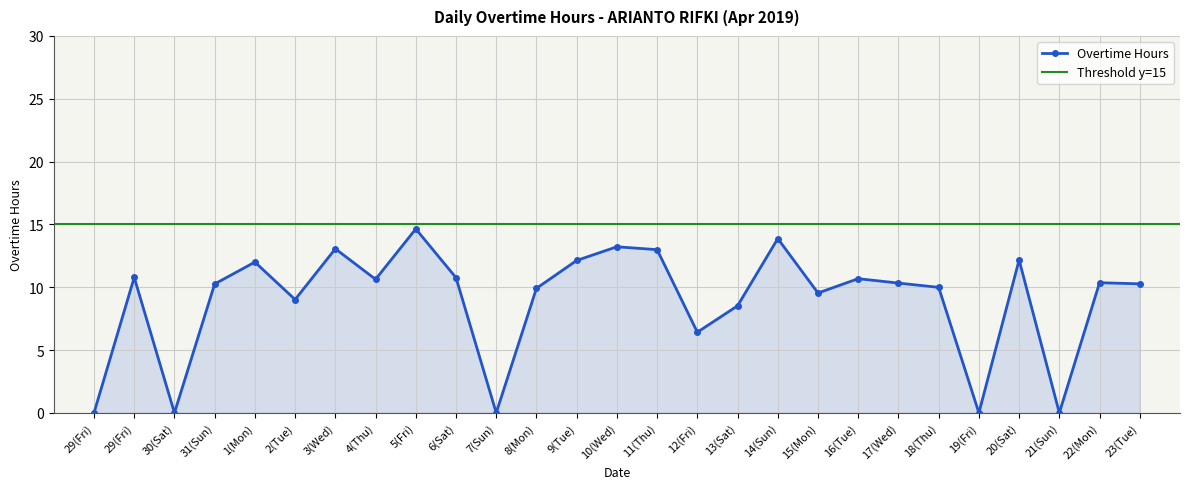

At which category does the data reach its first local peak?

29(Fri)